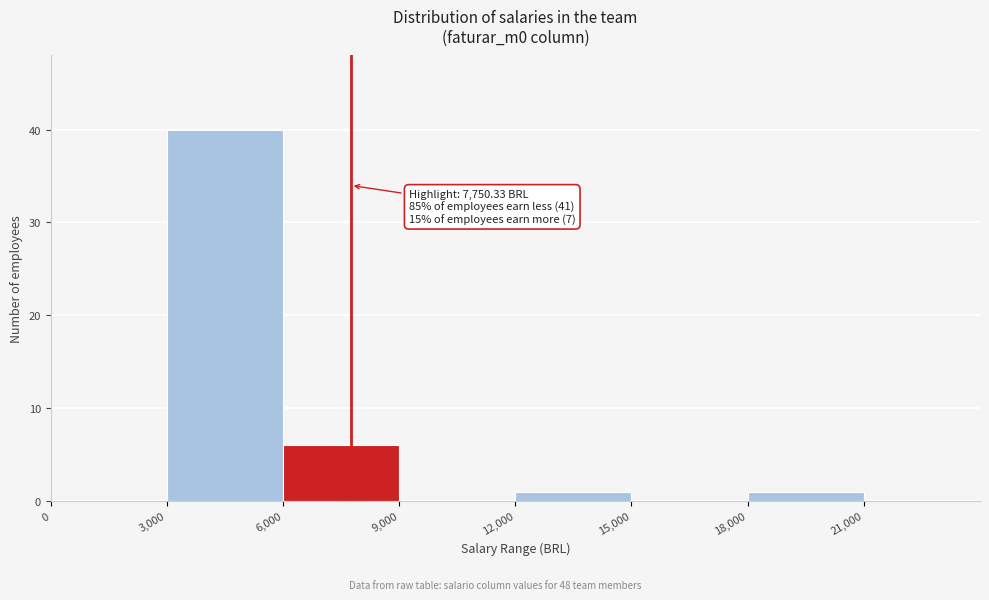

Over which range of the x-axis is the bar tallest?

3000 to 6000